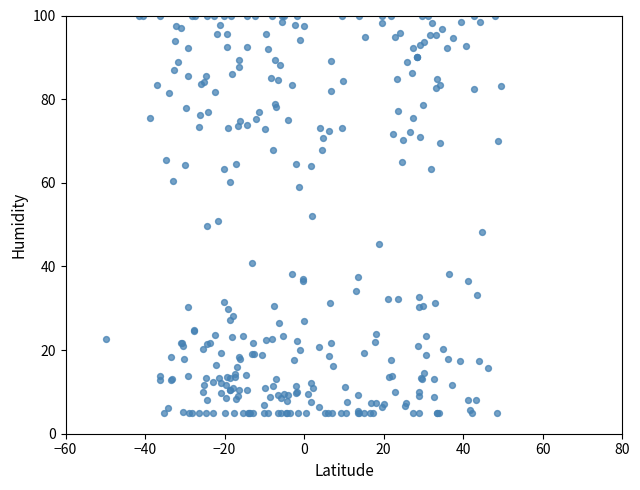

What is the range of X values (max minus min)?

99.4